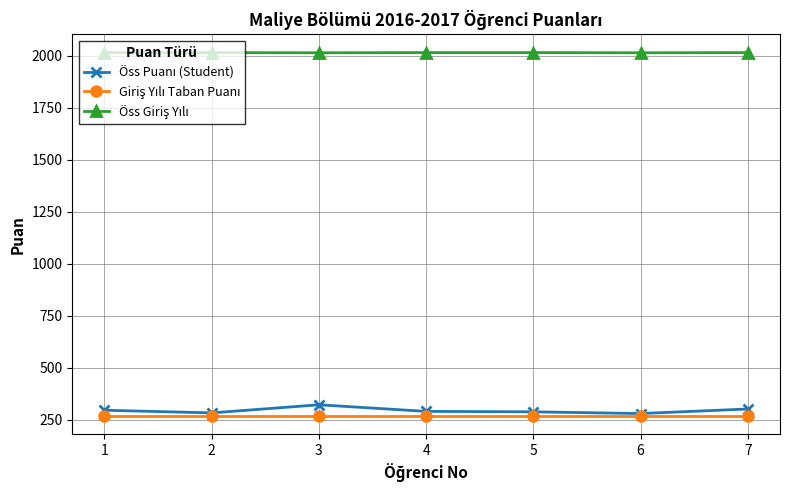

How many categories are shown in the chart?

7